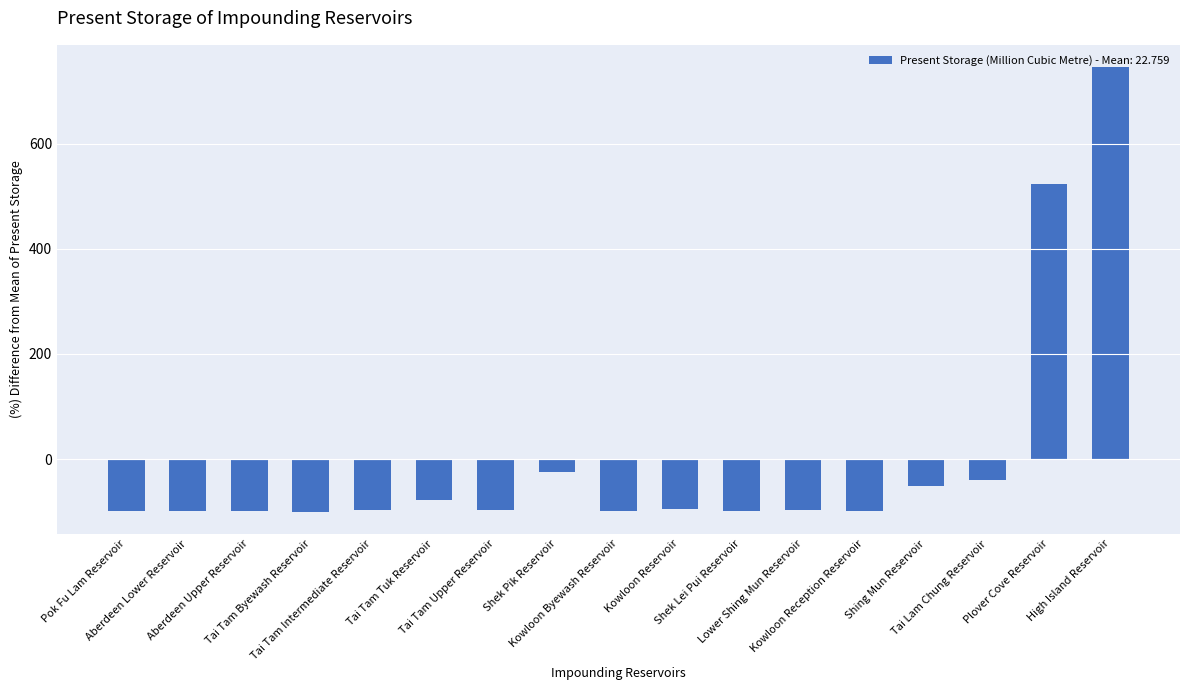

What is the smallest value displayed?

-99.7